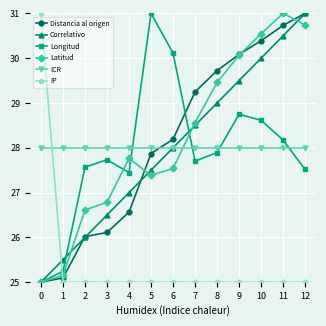

At which category does Longitud reach its first local valley?

4